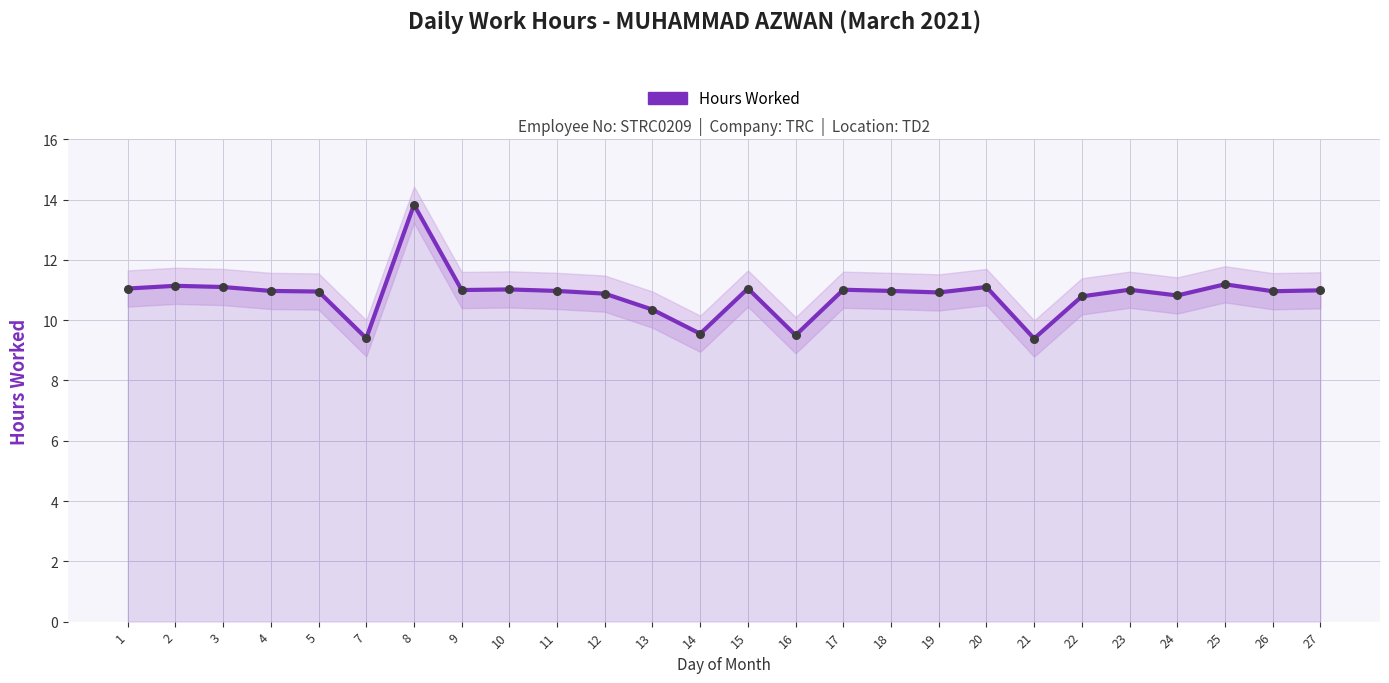

Which has a higher value, 25 or 11?

25